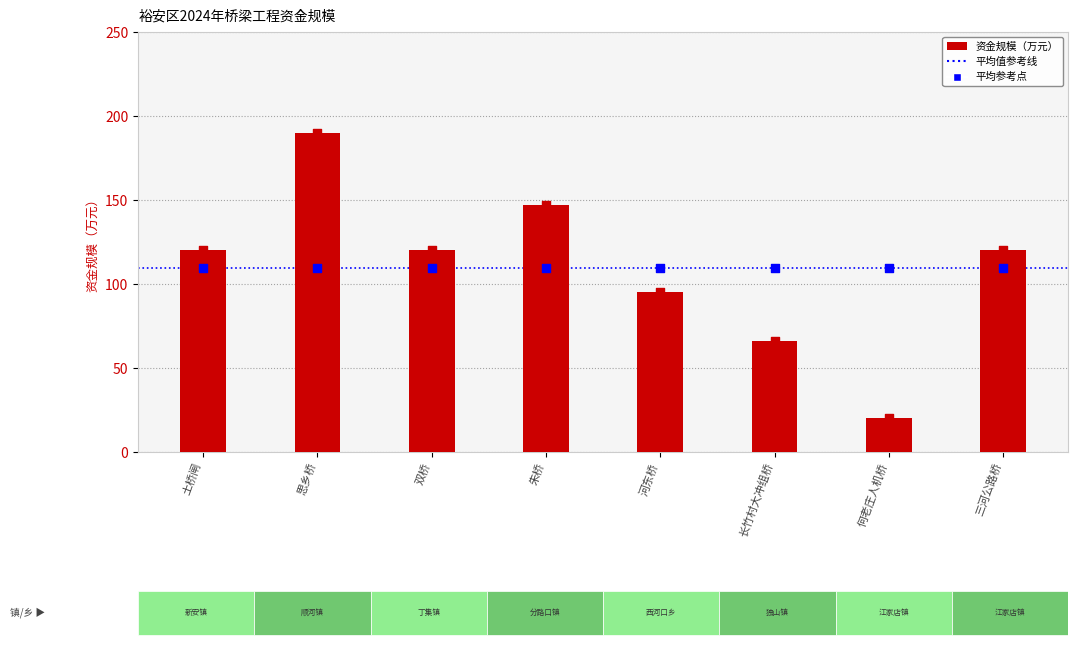

Which series has the widest spread of Y values?

资金规模（万元）